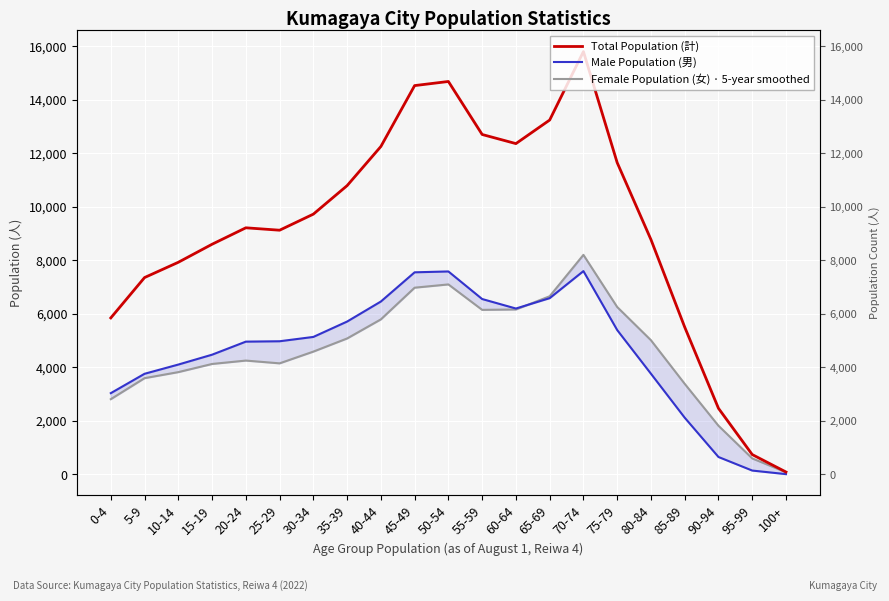

Read the Total Population (計) value at 55-59.

12709